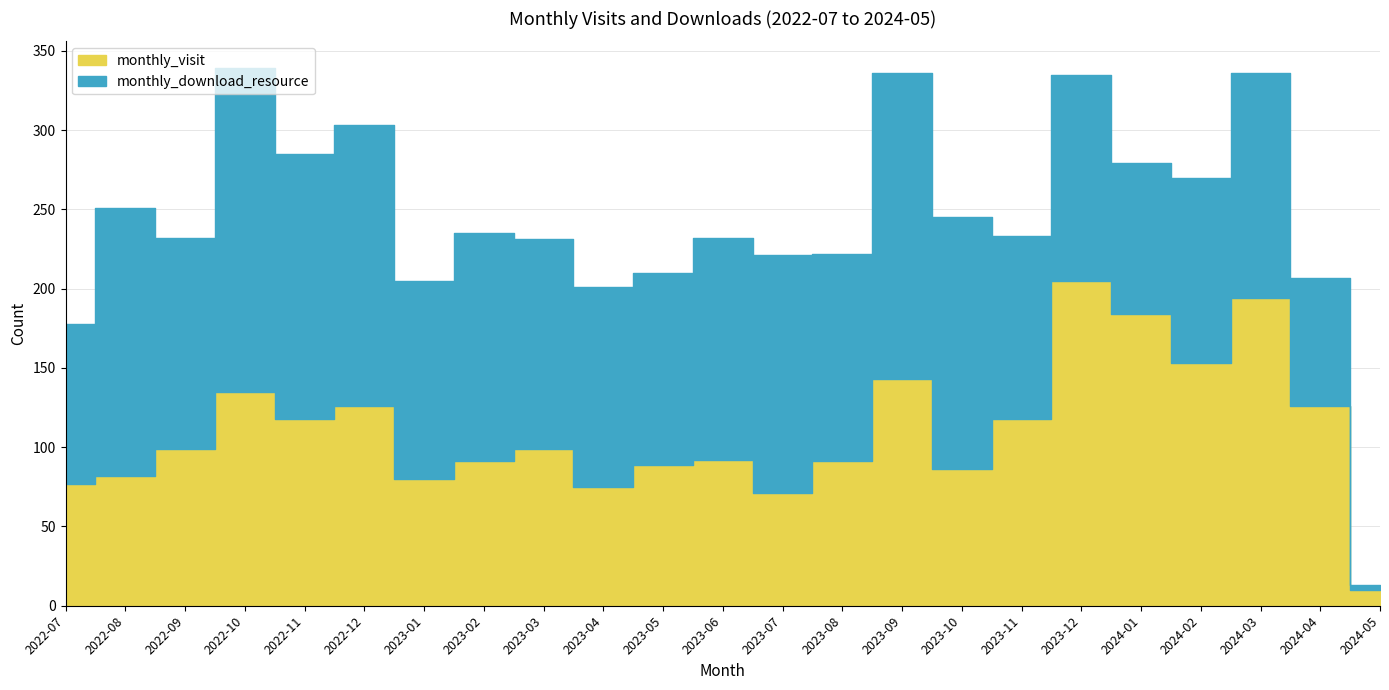

What is the total value across all series at 2024-03?

336